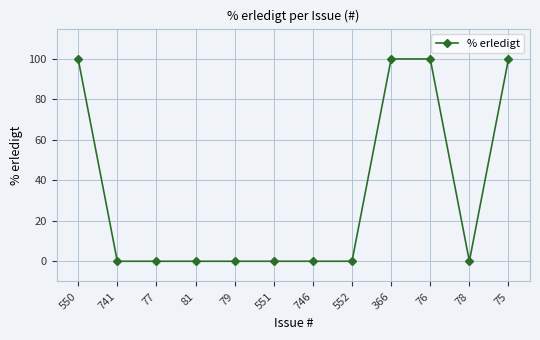

What is the sum of all values?

400